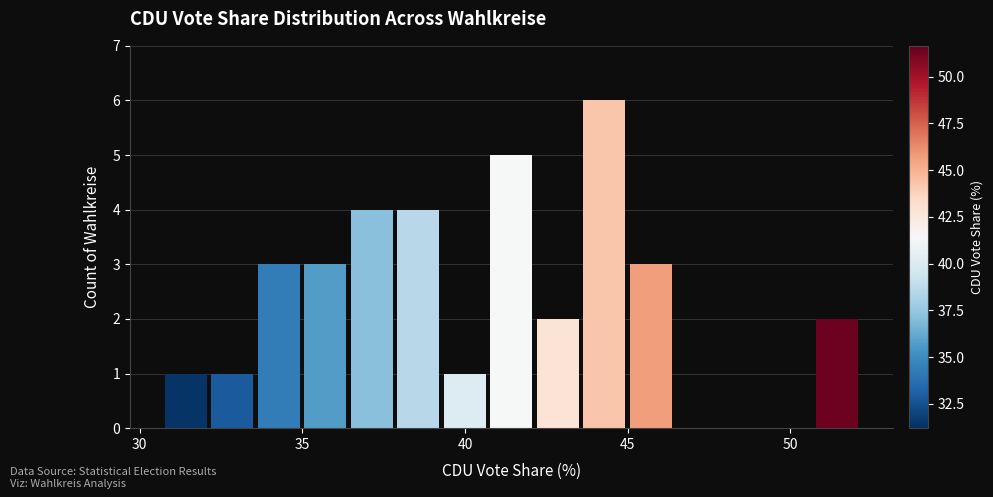

Read against the x-axis, roughly where is the centre of the tallest bar?

44.5